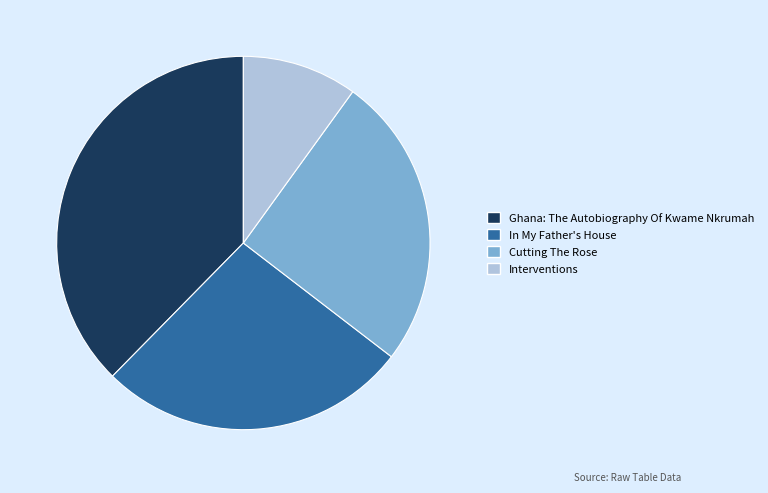

Rank the categories by value from highest to lowest.

Ghana: The Autobiography Of Kwame Nkrumah, In My Father's House, Cutting The Rose, Interventions